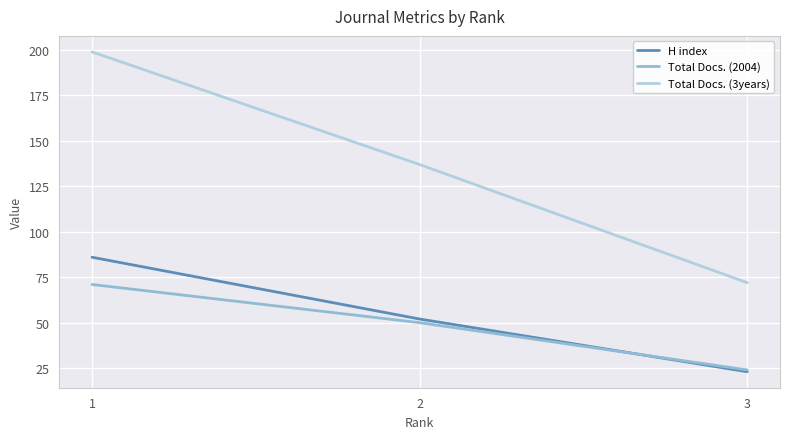

How many lines are shown in the chart?

3